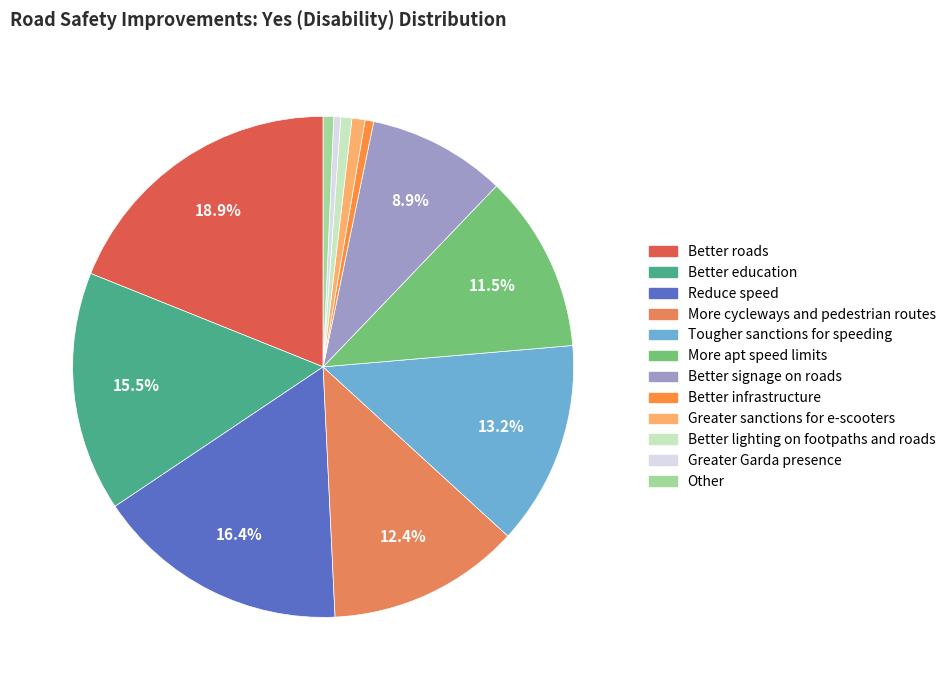

The Better roads slice represents 19% of the pie. True or false?

True